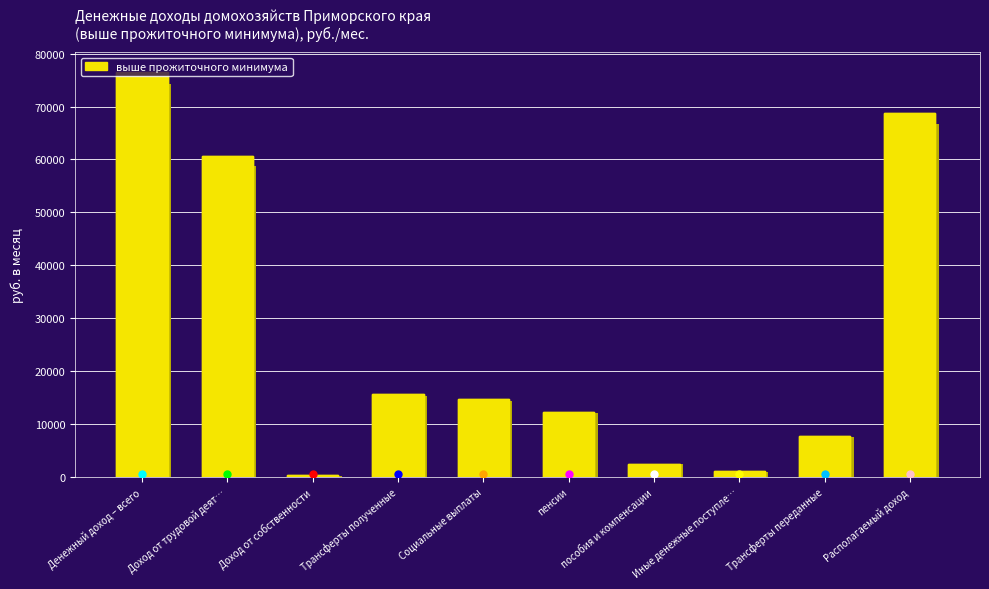

What is the change in value from Доход от трудовой деят… to пособия и компенсации?

-58252.3